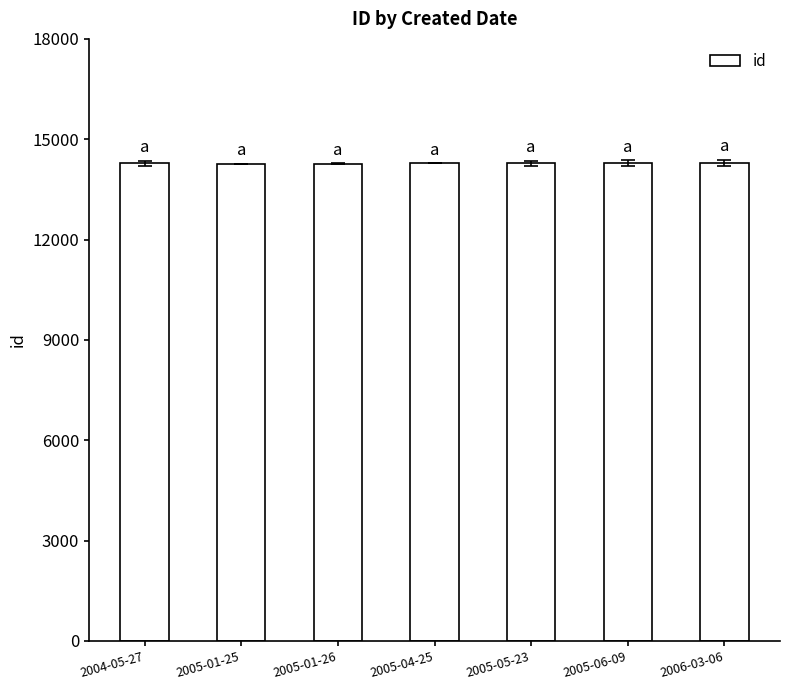

What is the greatest value displayed?

14292.0